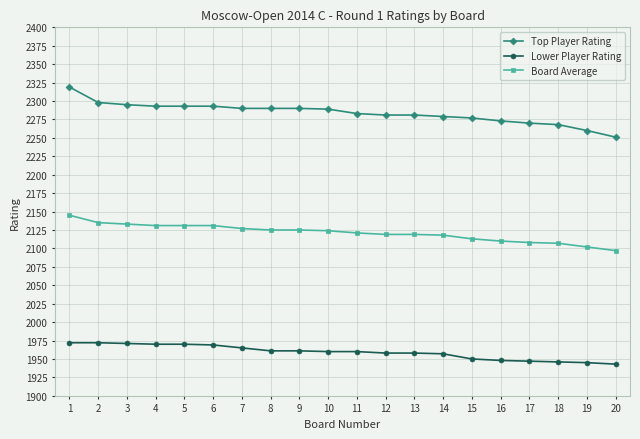

What is the lowest value of the Lower Player Rating series?

1943